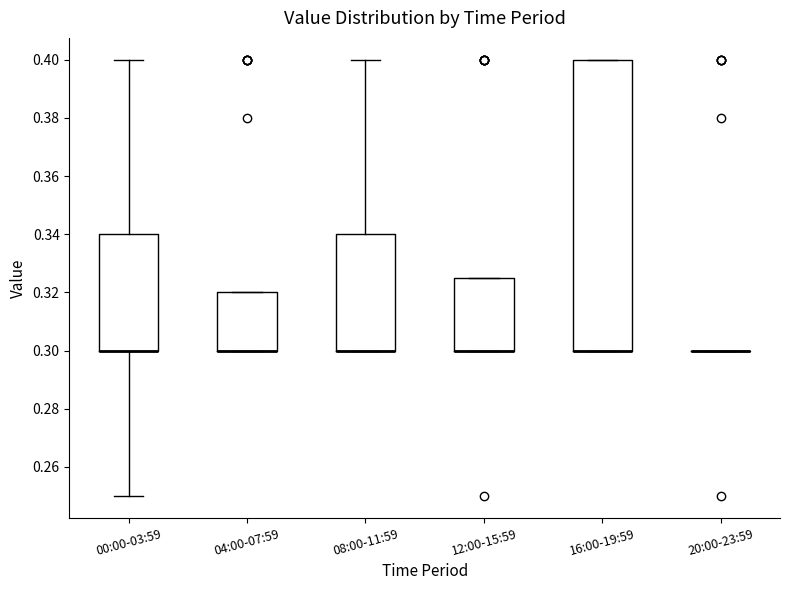

Where is the lower edge of the box for 12:00-15:59 on the y-axis? The values are not printed on the chart, so give them approximately, as read against the axis.

0.300